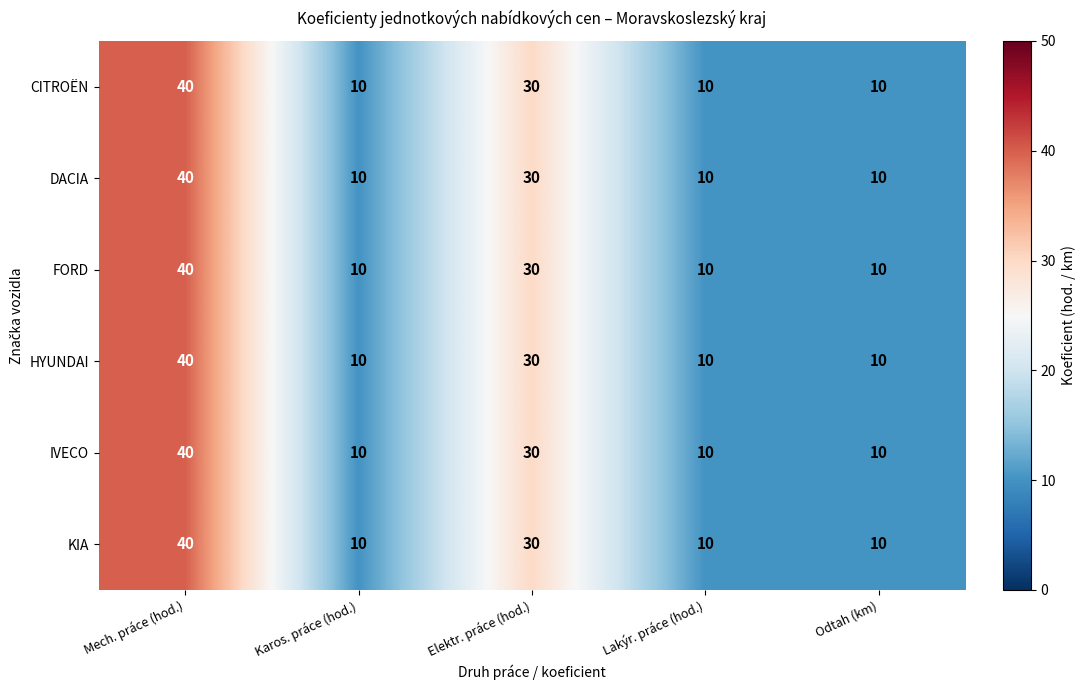

How many FORD values are between 10 and 30?

4